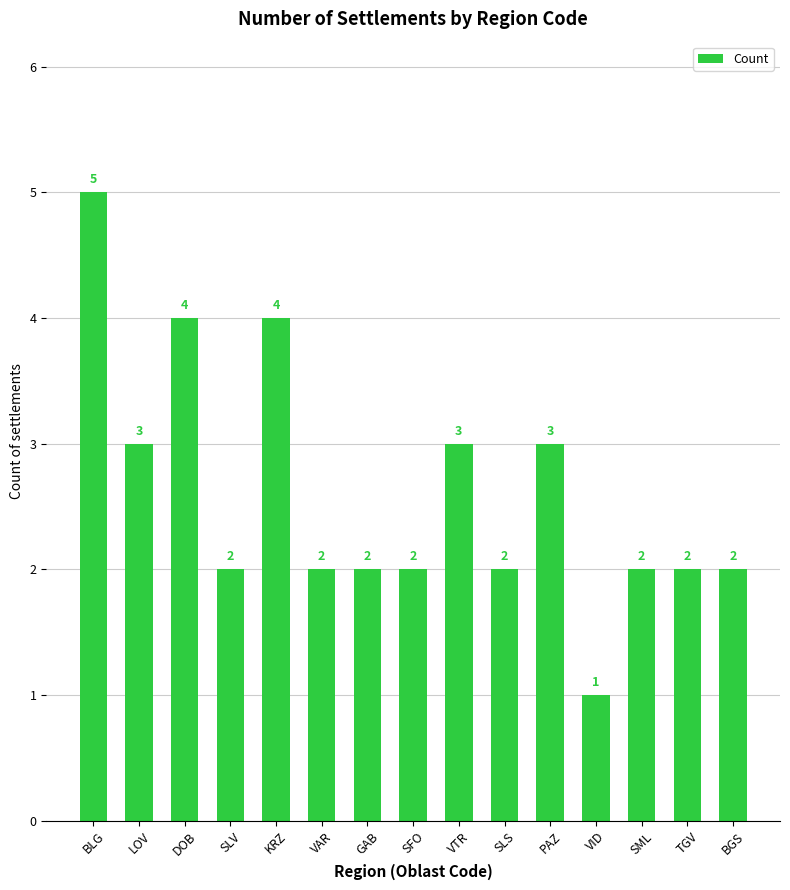

Is it true that the value at VAR is 2?

True